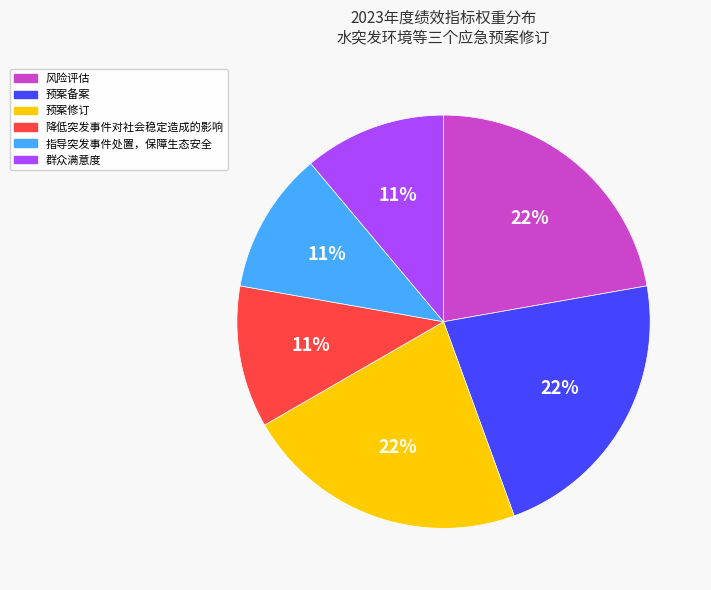

How many slices are in this pie chart?

6